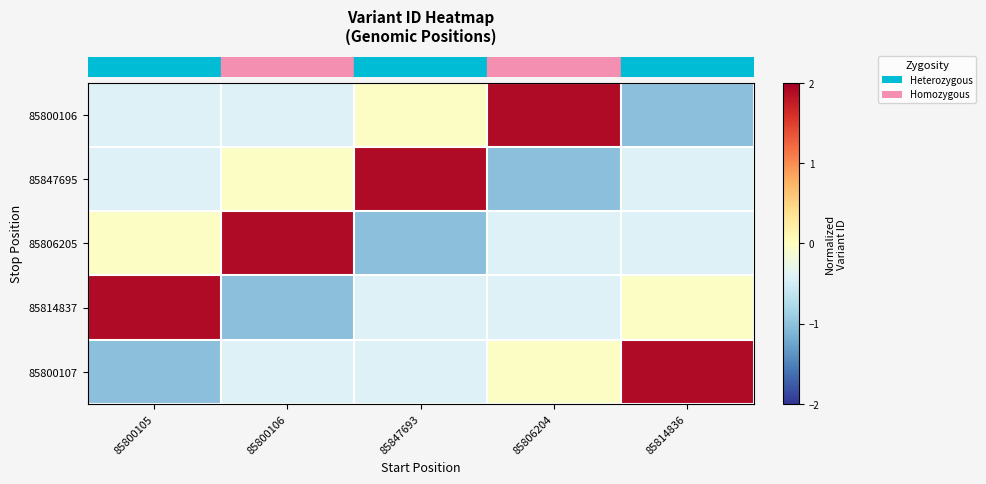

Which category has the lowest value across all series?

85814836